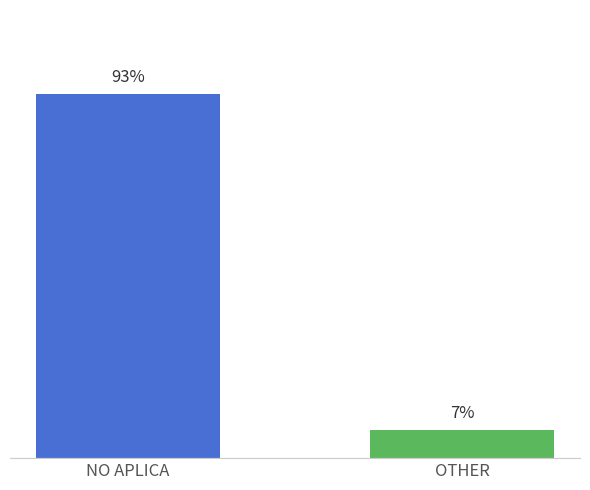

How many bars are there in total?

2